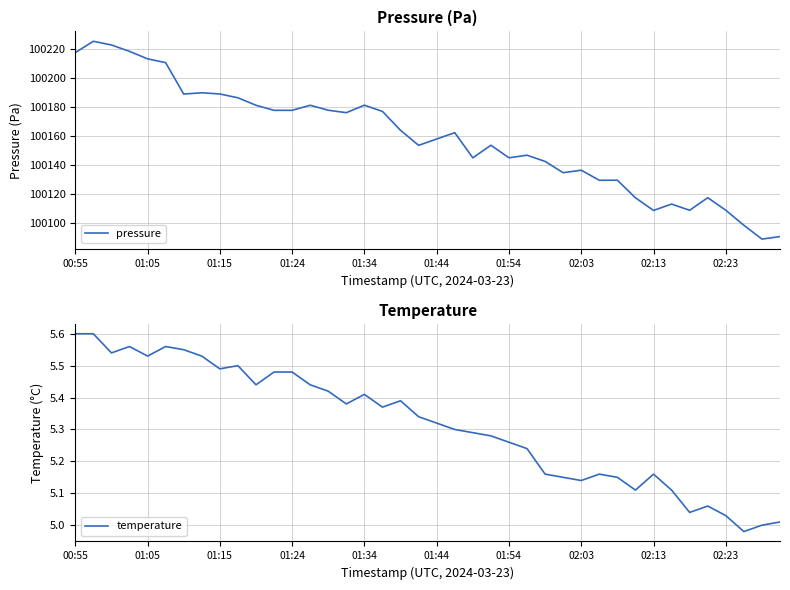

Reading left to right, extract all data points from this chart.

pressure: 100217.2	100225.0	100222.4	100218.1	100212.9	100210.3	100188.8	100189.6	100188.8	100186.2	100181.1	100177.6	100177.6	100181.1	100177.7	100176.0	100181.1	100176.8	100163.9	100153.6	100157.9	100162.2	100145.0	100153.6	100145.0	100146.8	100142.5	100134.8	100136.5	100129.6	100129.6	100117.6	100108.9	100113.2	100109.0	100117.6	100109.0	100098.7	100089.2	100090.9
temperature: 5.6	5.6	5.5	5.6	5.5	5.6	5.5	5.5	5.5	5.5	5.4	5.5	5.5	5.4	5.4	5.4	5.4	5.4	5.4	5.3	5.3	5.3	5.3	5.3	5.3	5.2	5.2	5.2	5.1	5.2	5.2	5.1	5.2	5.1	5.0	5.1	5.0	5.0	5.0	5.0